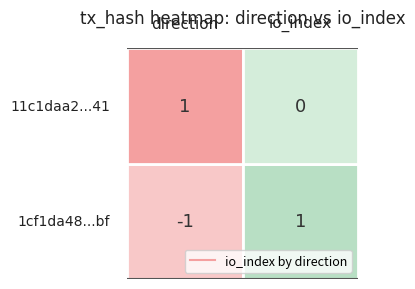

What is the difference between the maximum and minimum values in the 1cf1da48961555e1d4d6c8423191352d77765bf series?

2